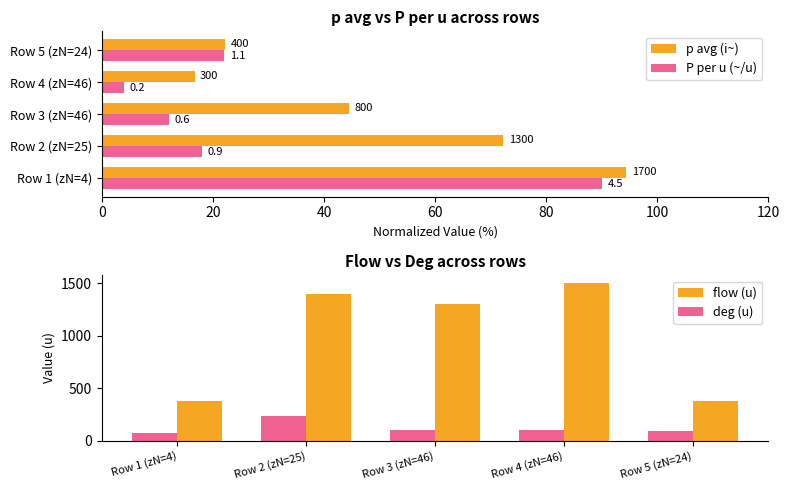

Read the flow (u) value at Row 2 (zN=25), to the nearest 50.

1400